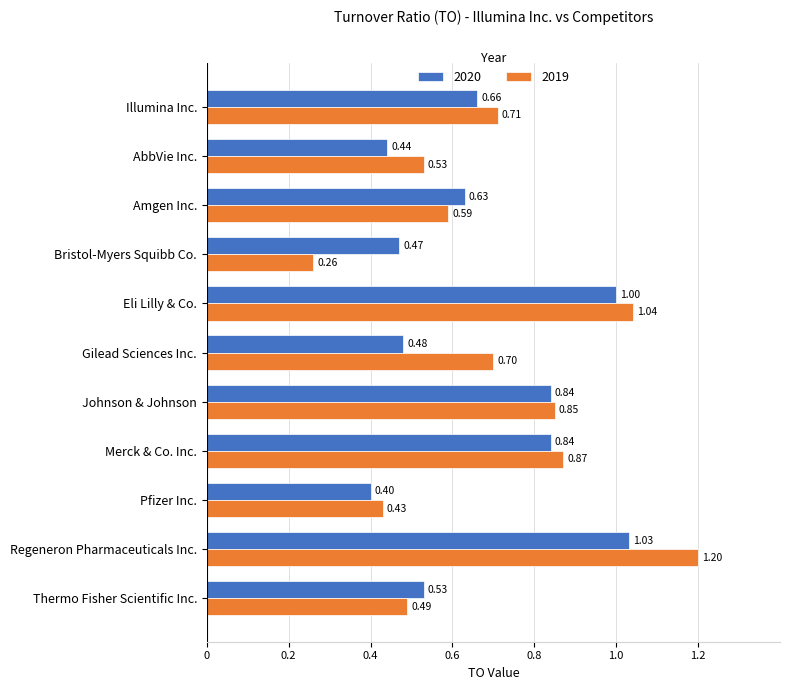

What is the minimum value for 2020?

0.4